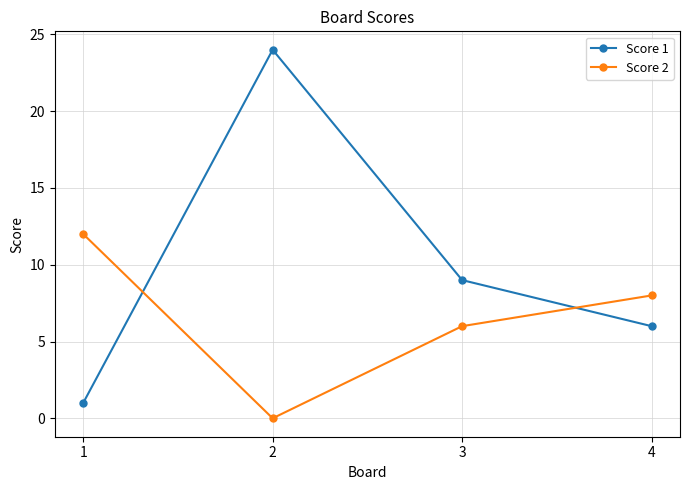

What is the lowest value of the Score 1 series?

1